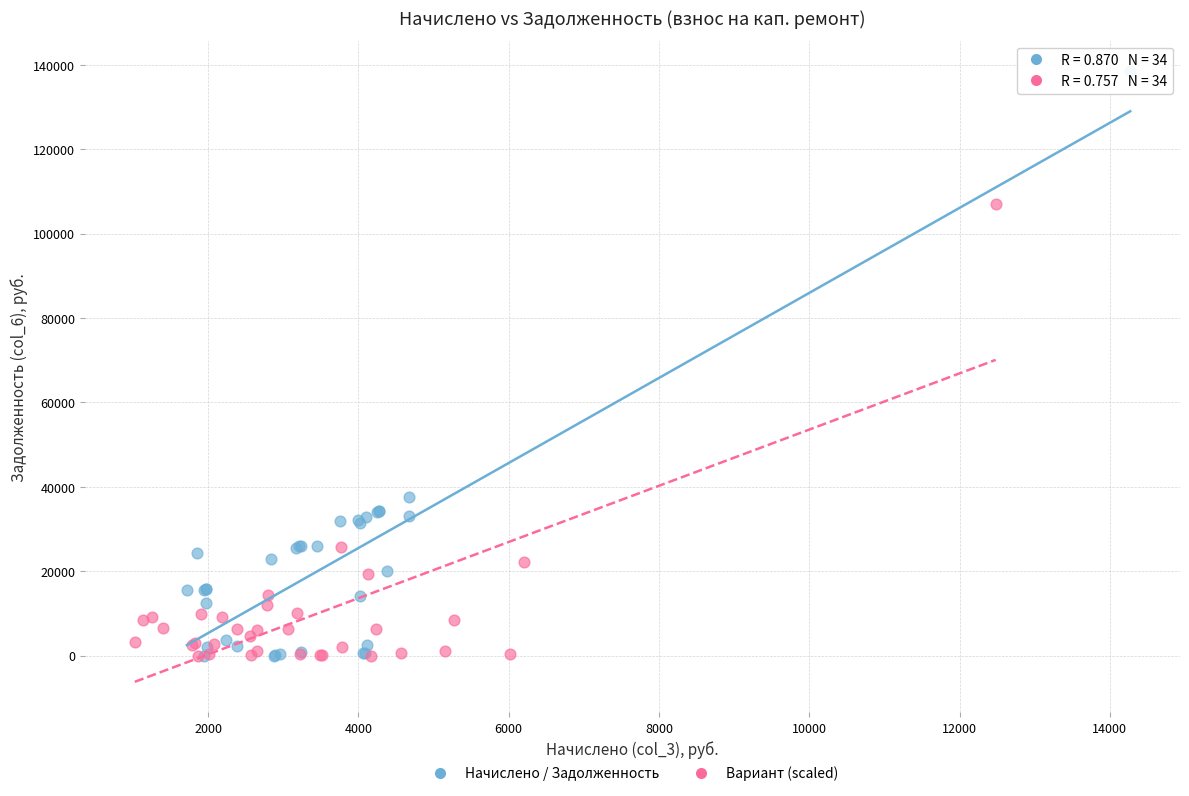

Which series contains the highest Y value?

Начислено / Задолженность